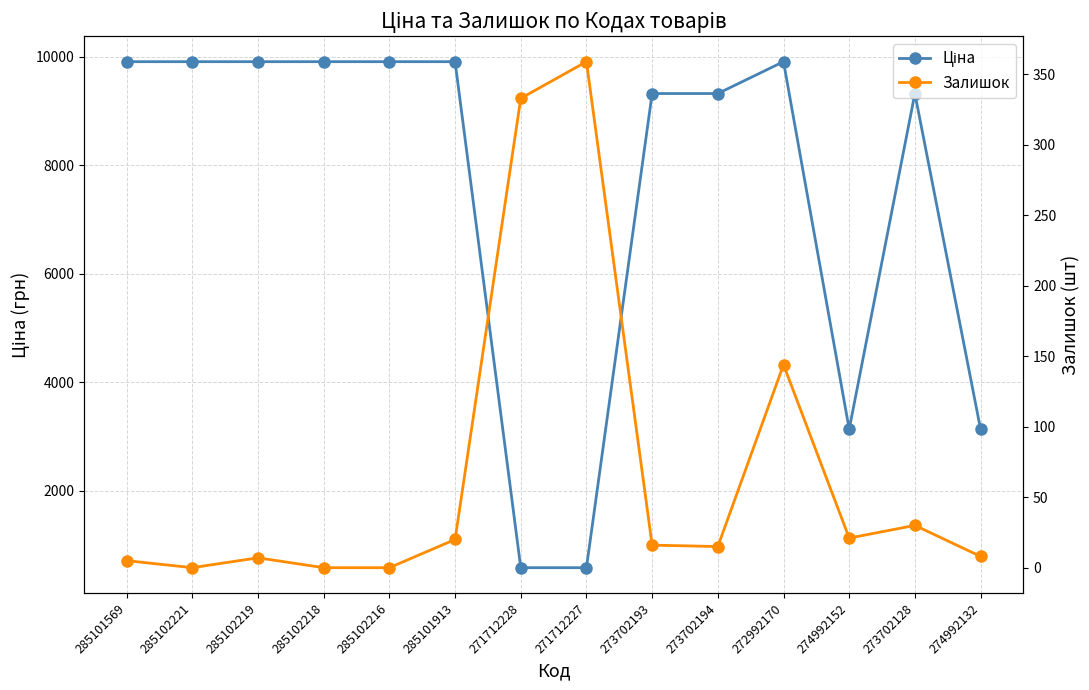

Is the value of Ціна at 272992170 greater than the value of Залишок at 285101569?

Yes